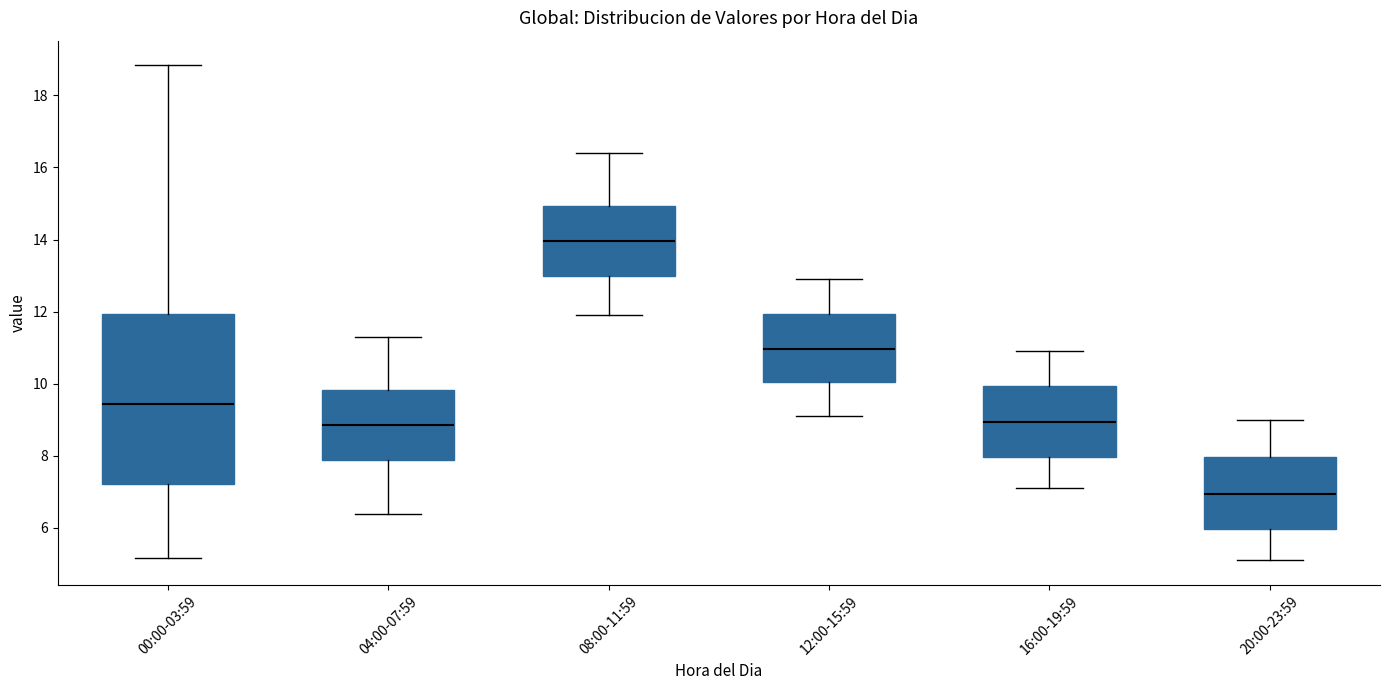

Reading left to right, read every box against the y-axis: the position of its median line, the range the box covers, and the ends of its whiskers. The values are not printed on the chart, so give them approximately, as read against the axis.

00:00-03:59: median 9.4, box 7.2 to 12.0, whiskers 5.2 to 18.8
04:00-07:59: median 8.8, box 7.8 to 9.8, whiskers 6.4 to 11.4
08:00-11:59: median 14.0, box 13.0 to 15.0, whiskers 12.0 to 16.4
12:00-15:59: median 11.0, box 10.0 to 12.0, whiskers 9.2 to 13.0
16:00-19:59: median 9.0, box 8.0 to 10.0, whiskers 7.2 to 11.0
20:00-23:59: median 7.0, box 6.0 to 8.0, whiskers 5.2 to 9.0